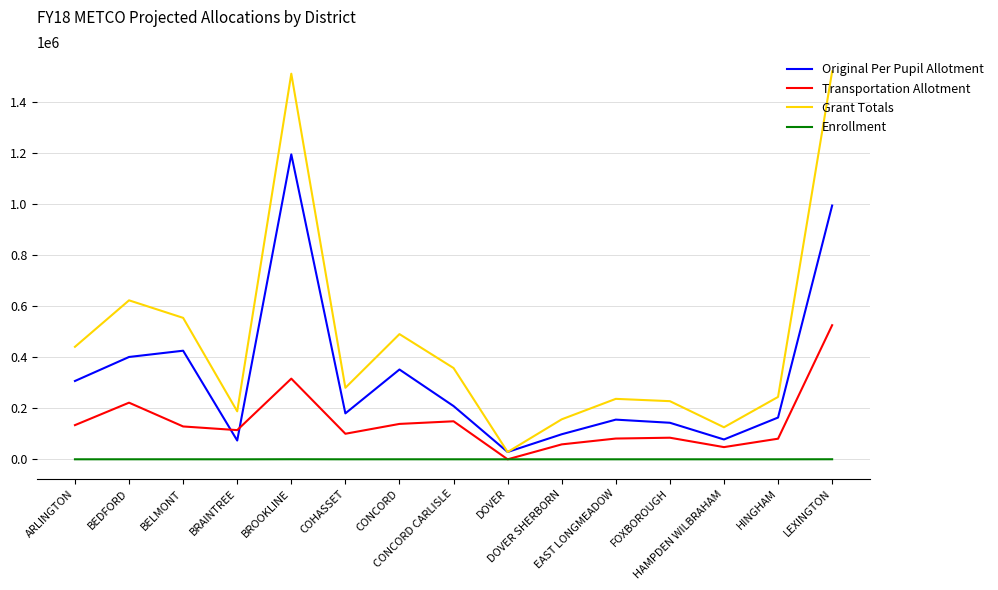

Which series has the largest range (max minus min)?

Grant Totals